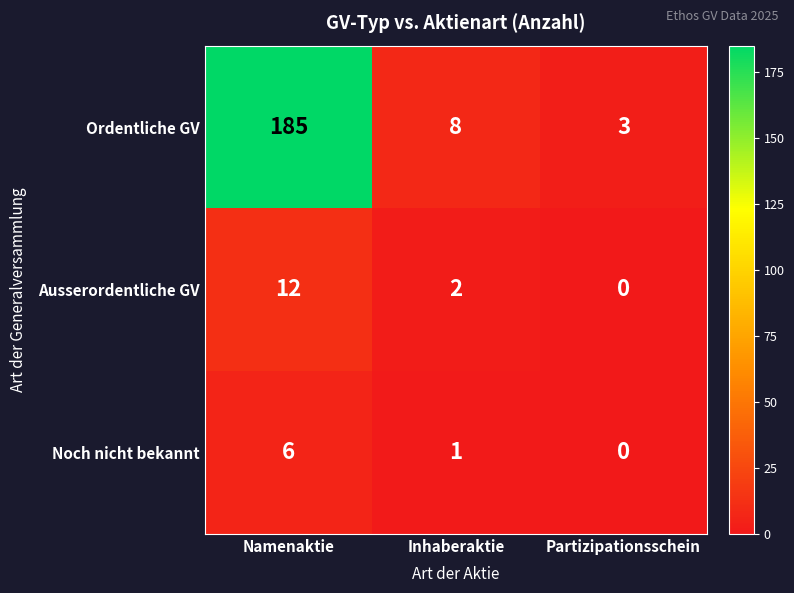

The Ausserordentliche GV series shows 12 at Namenaktie. True or false?

True